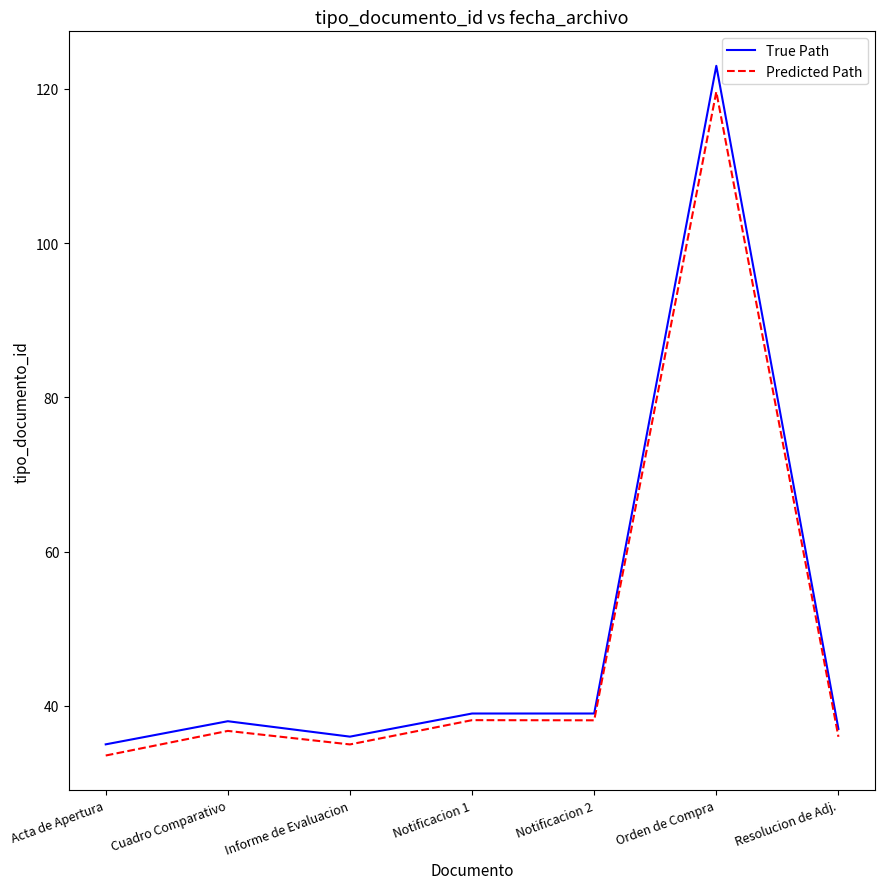

Rank the series by their average value, from lowest to highest.

Predicted Path, True Path